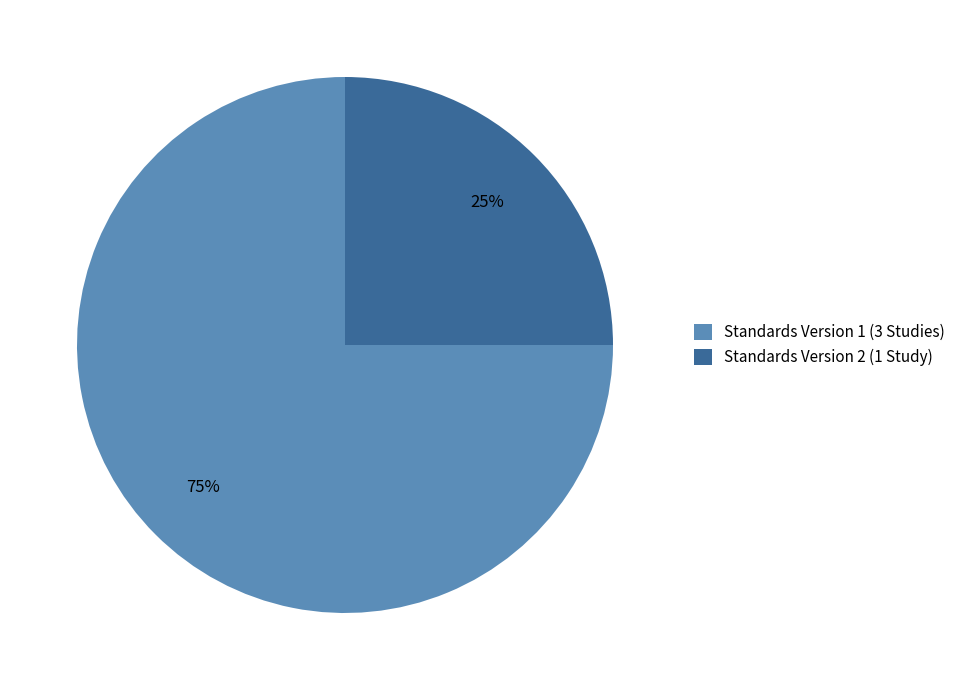

Combined, do Standards Version 1 (3 Studies) and Standards Version 2 (1 Study) account for over 50%?

Yes